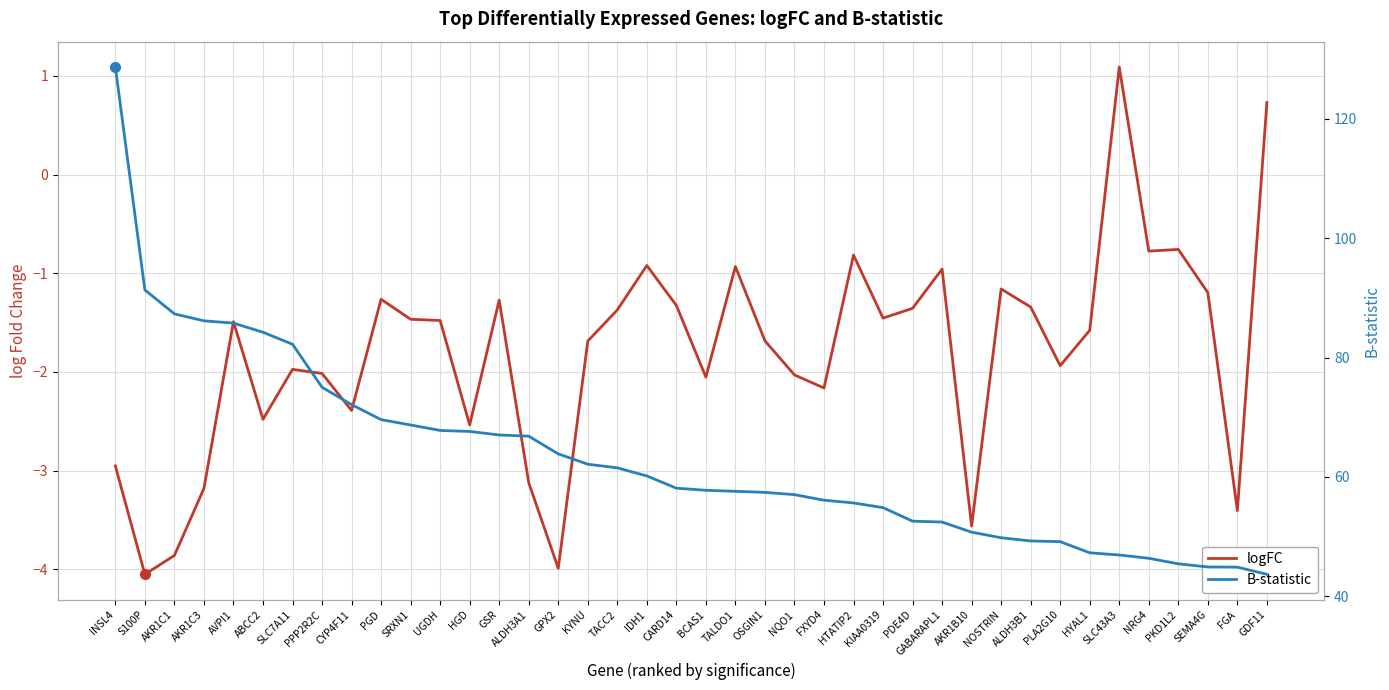

At TALDO1, list the series in order from smallest to largest.

logFC, B-statistic